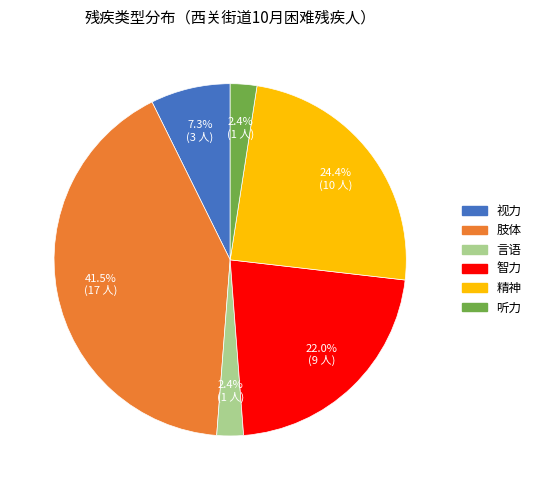

Does 智力 represent more than half of the total?

No